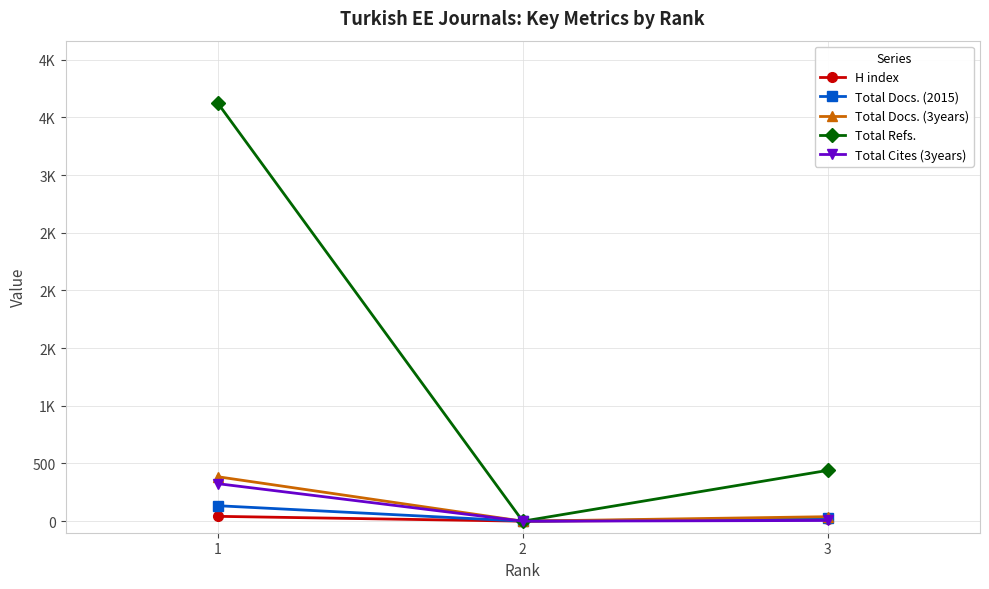

What are all the series names shown in the legend?

H index, Total Docs. (2015), Total Docs. (3years), Total Refs., Total Cites (3years)